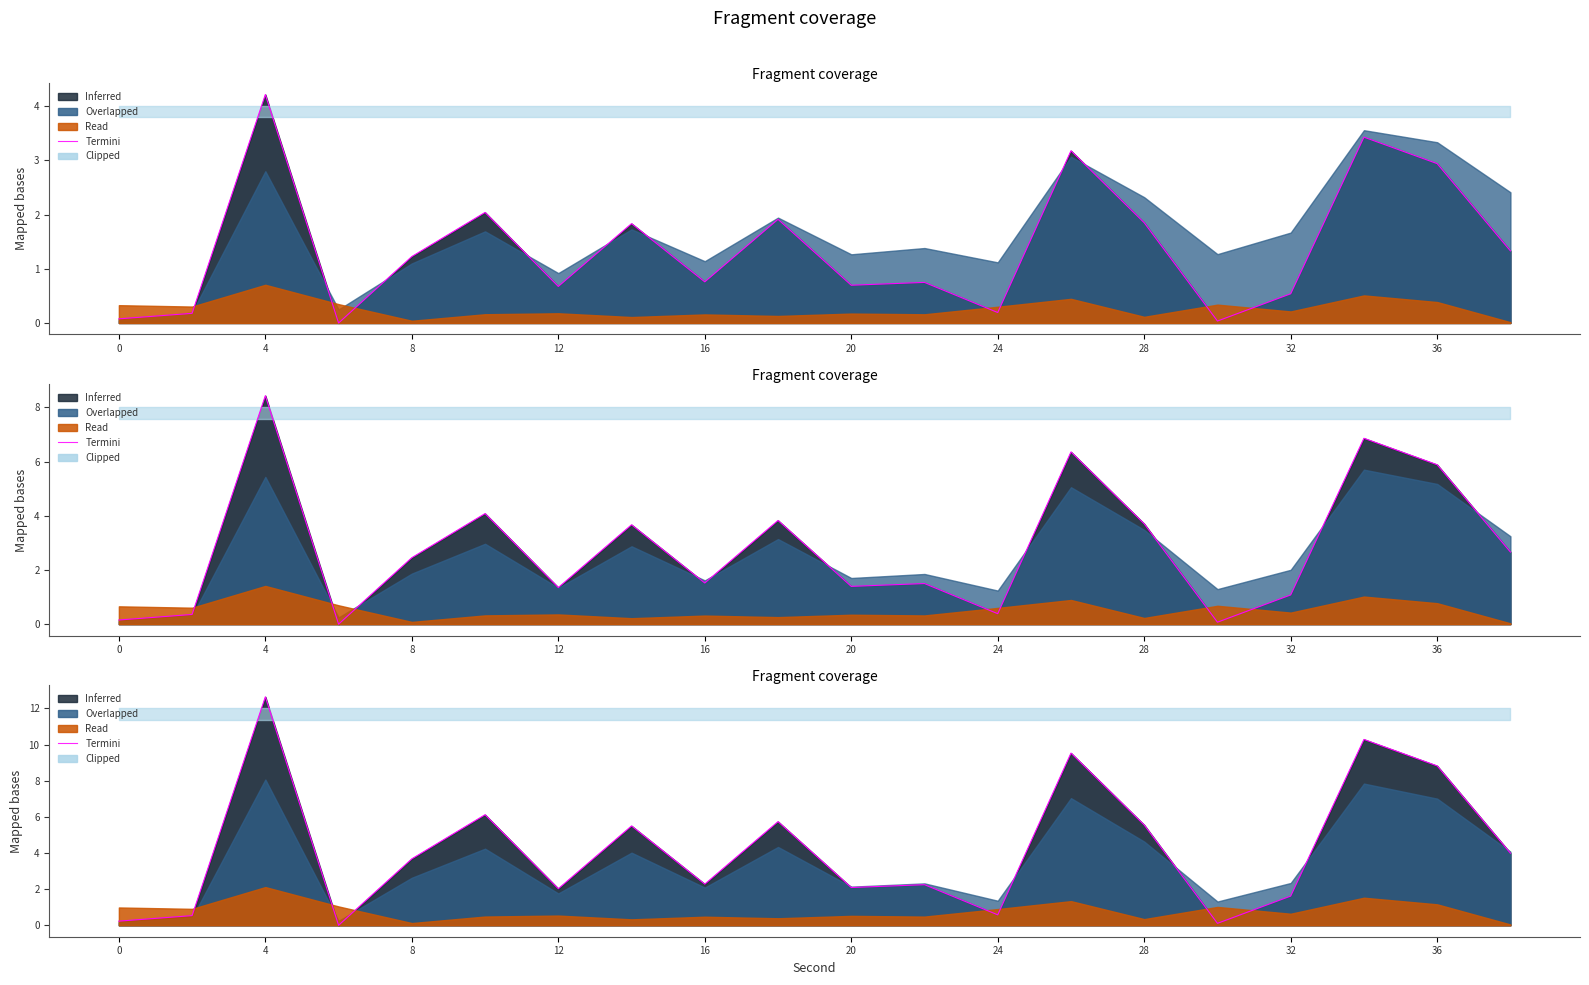

What is the difference between the second highest and minimum values?

10.3